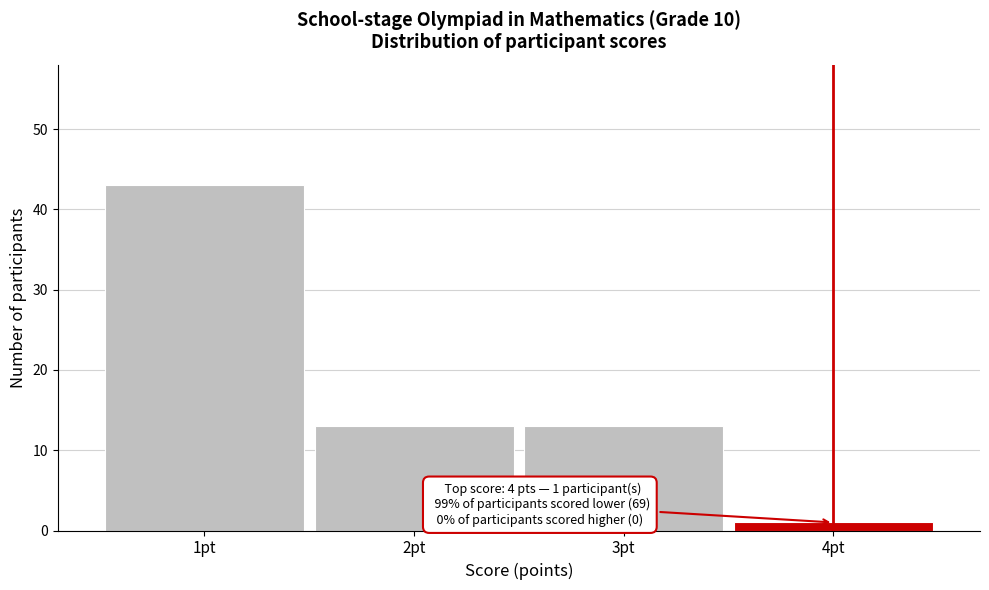

Reading left to right, extract all data points from this chart.

43	13	13	1